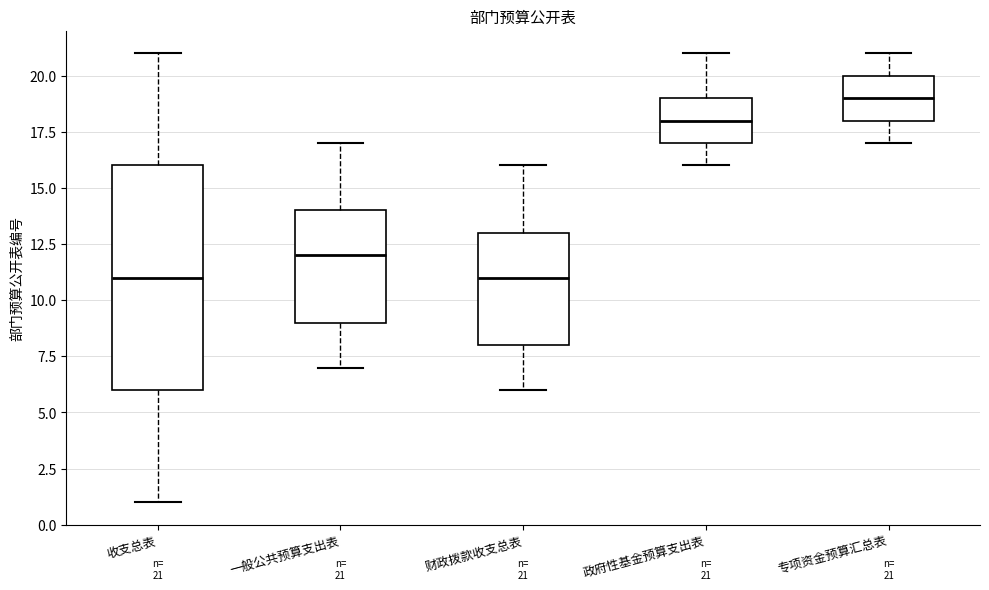

Which box is the tallest, from its lower edge to its upper edge?

收支总表